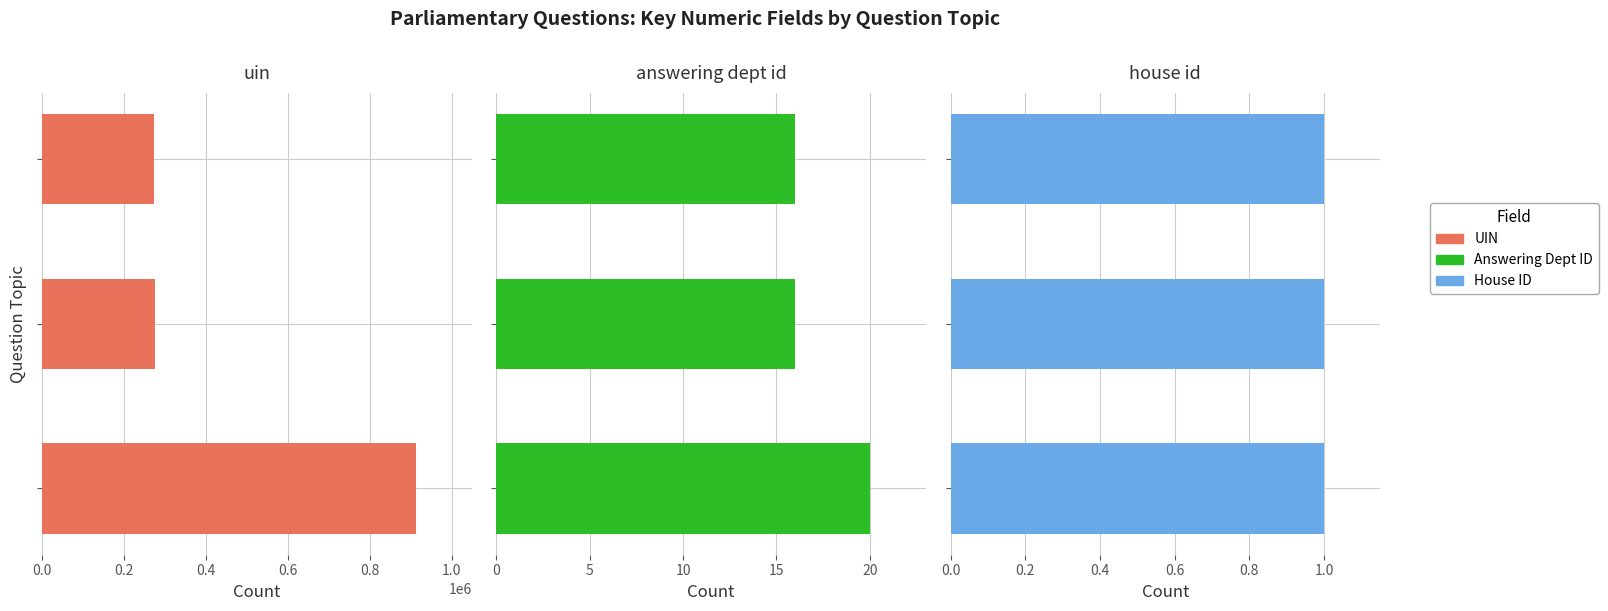

Which series changed the most between 0.0 and 0.2?

uin